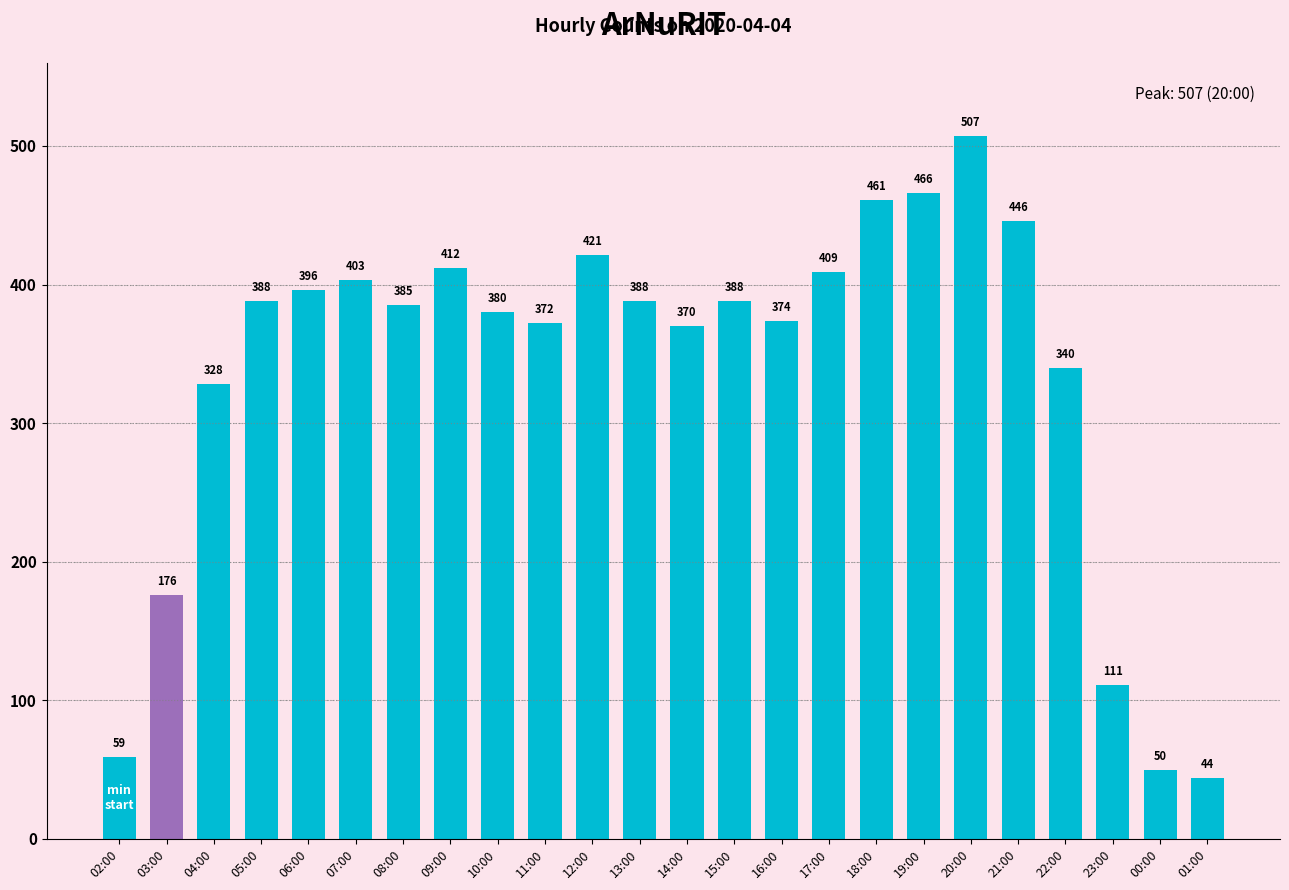

Approximately how many times larger is the value at 09:00 compared to 17:00?

1.0